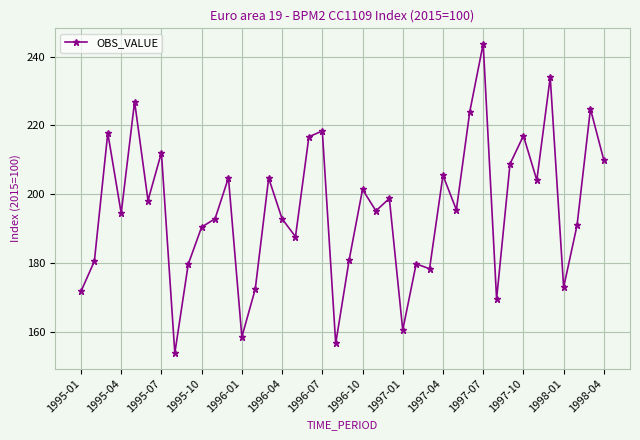

What is the maximum value shown in the chart?

243.7